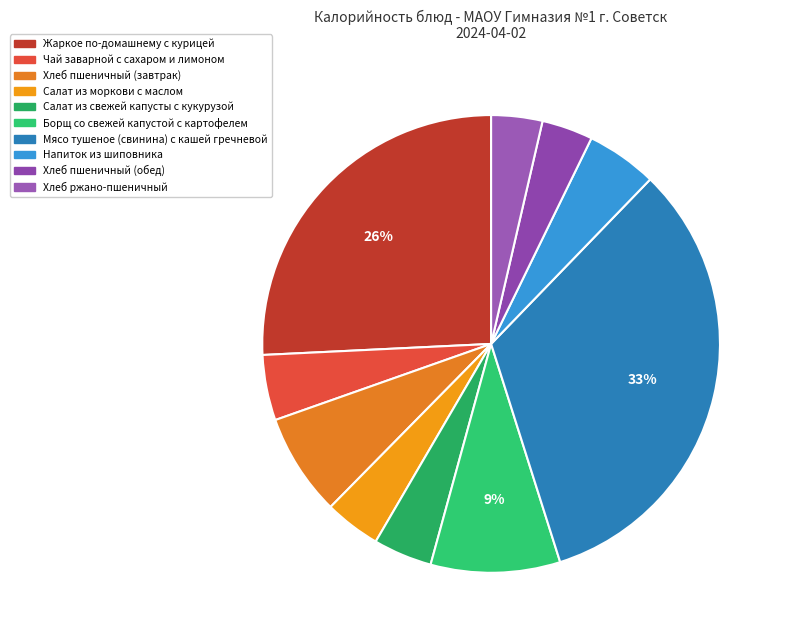

What portion of the pie excludes Жаркое по-домашнему с курицей?

74.2%